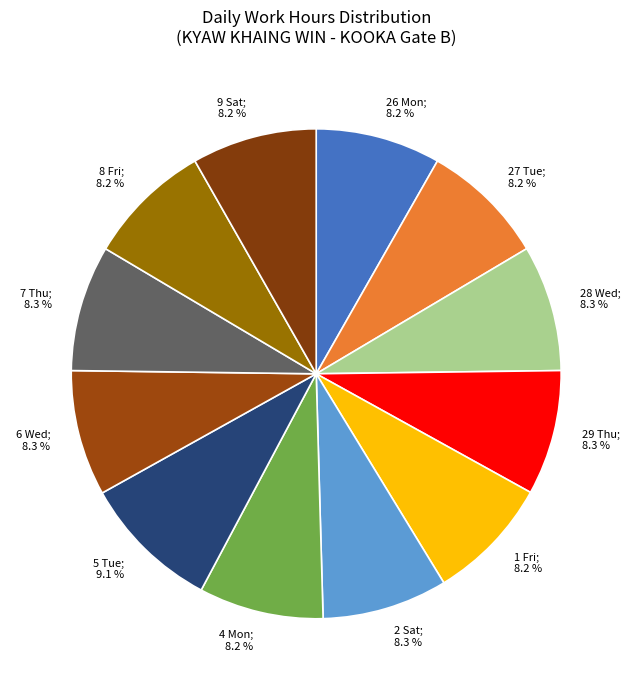

Rank the categories by value from lowest to highest.

27 Tue, 1 Fri, 4 Mon, 8 Fri, 26 Mon, 9 Sat, 29 Thu, 2 Sat, 6 Wed, 7 Thu, 28 Wed, 5 Tue